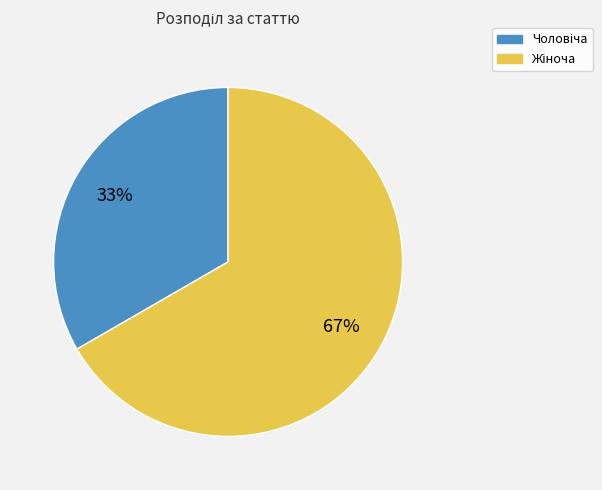

How many segments does this pie chart have?

2